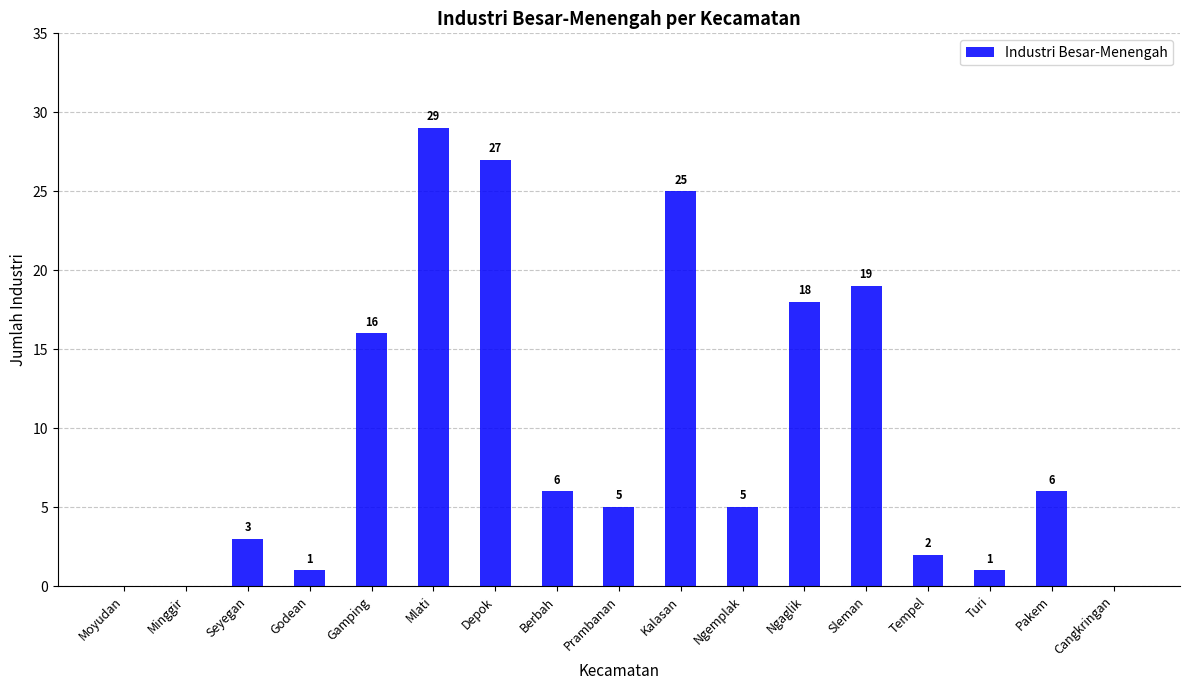

Where does the data first go above 5?

Gamping